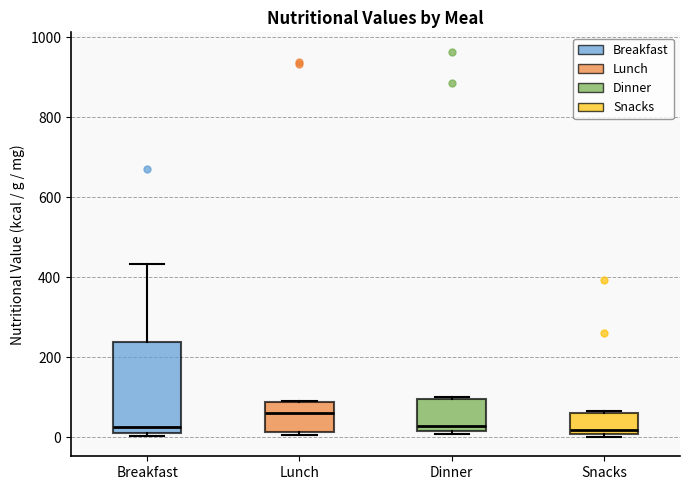

Reading left to right, transcribe this box plot: for each box, give where its median line is, the range the box spans, and where its two whiskers end, as read against the y-axis. The values are not printed on the chart, so give them approximately, as read against the axis.

Breakfast: median 20 (just above the box's lower edge), box 20 to 240, whiskers 0 to 440
Lunch: median 60, box 20 to 80, whiskers 0 to 80
Dinner: median 20 (just above the box's lower edge), box 20 to 100, whiskers 0 to 100
Snacks: median 20, box 0 to 60, whiskers 0 (just below the box's lower edge) to 60